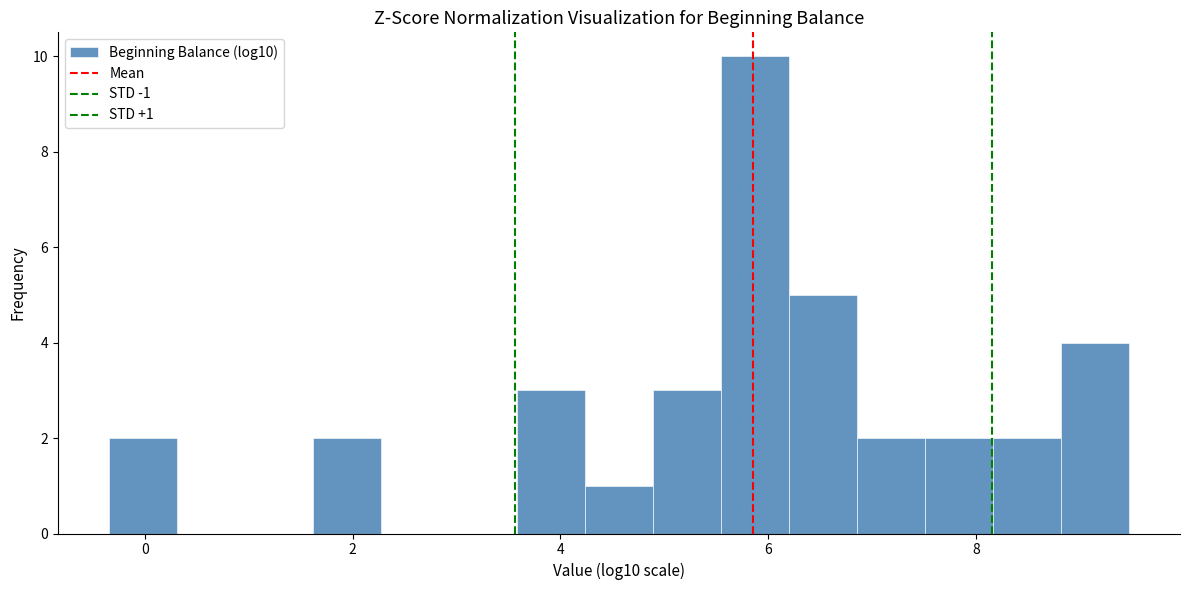

Around what value on the x-axis is the tallest bar? Give the approximate position of its centre, as read against the axis.

5.8